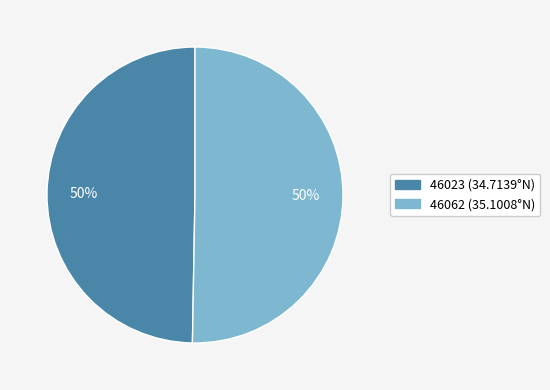

Approximately how many times larger is the value at 46062 (35.1008°N) compared to 46023 (34.7139°N)?

1.0